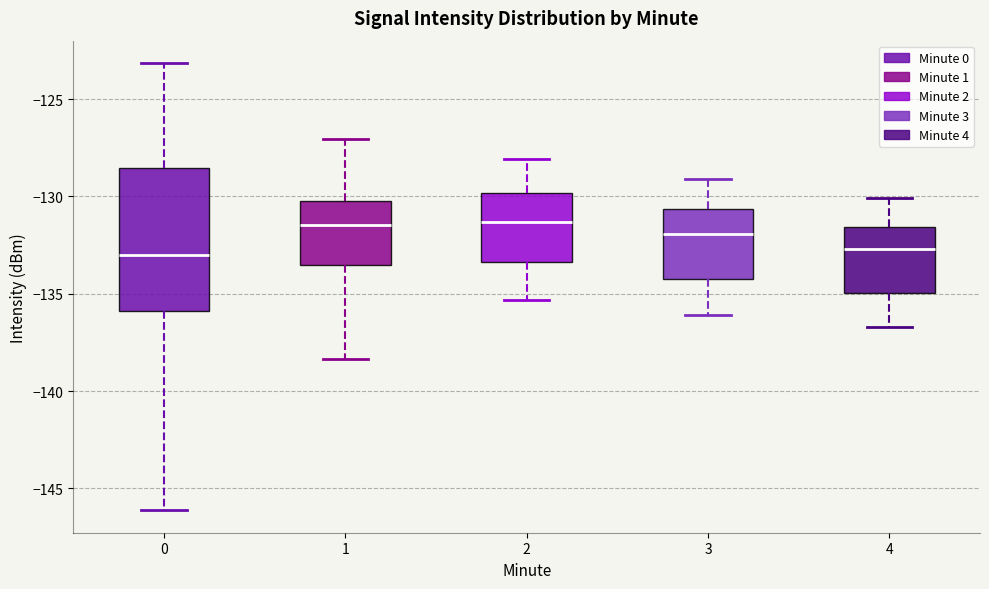

Which box is the tallest, from its lower edge to its upper edge?

0